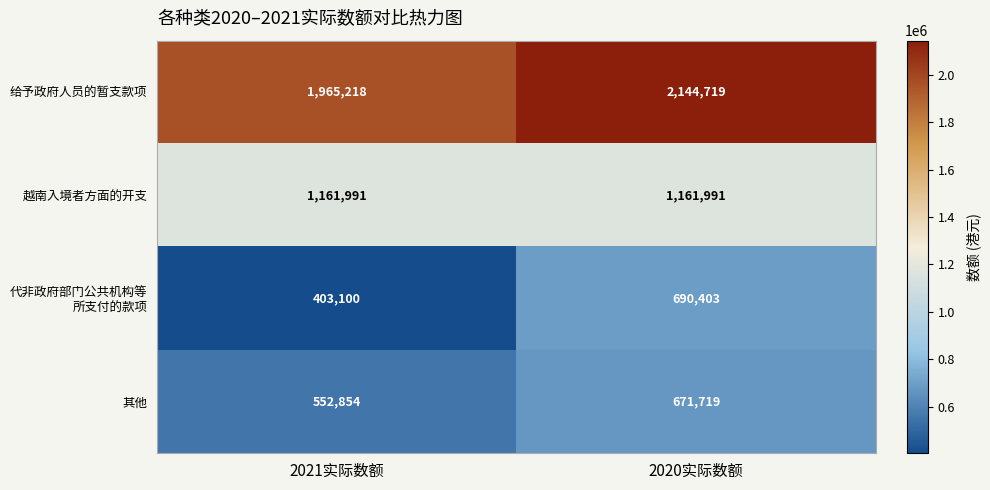

Which label corresponds to the largest value in the chart?

2020实际数额